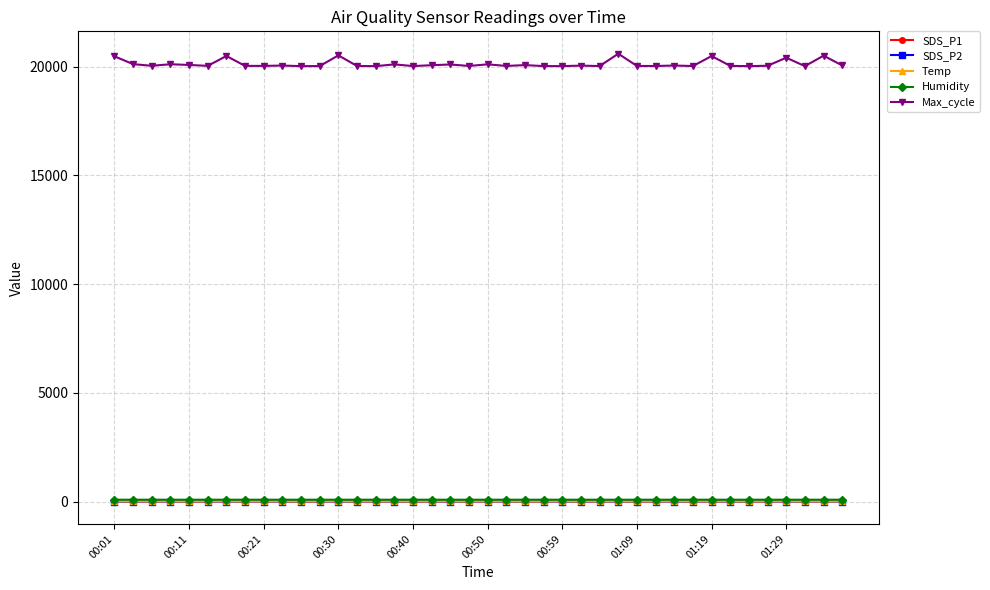

How many lines are shown in the chart?

5